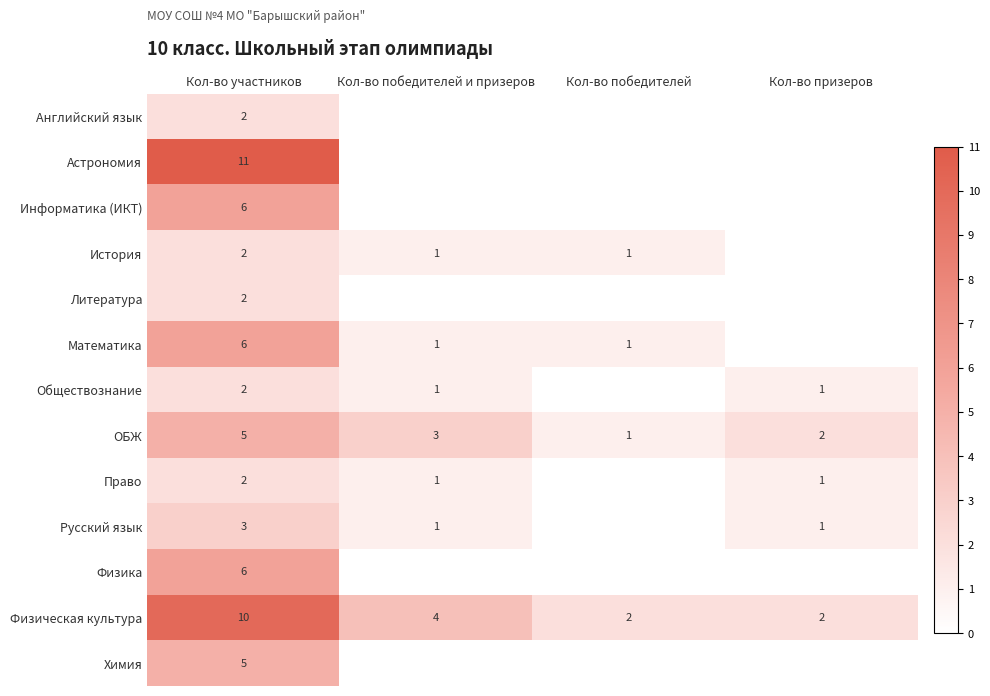

Is it true that Информатика (ИКТ) equals 6 at Кол-во участников?

True